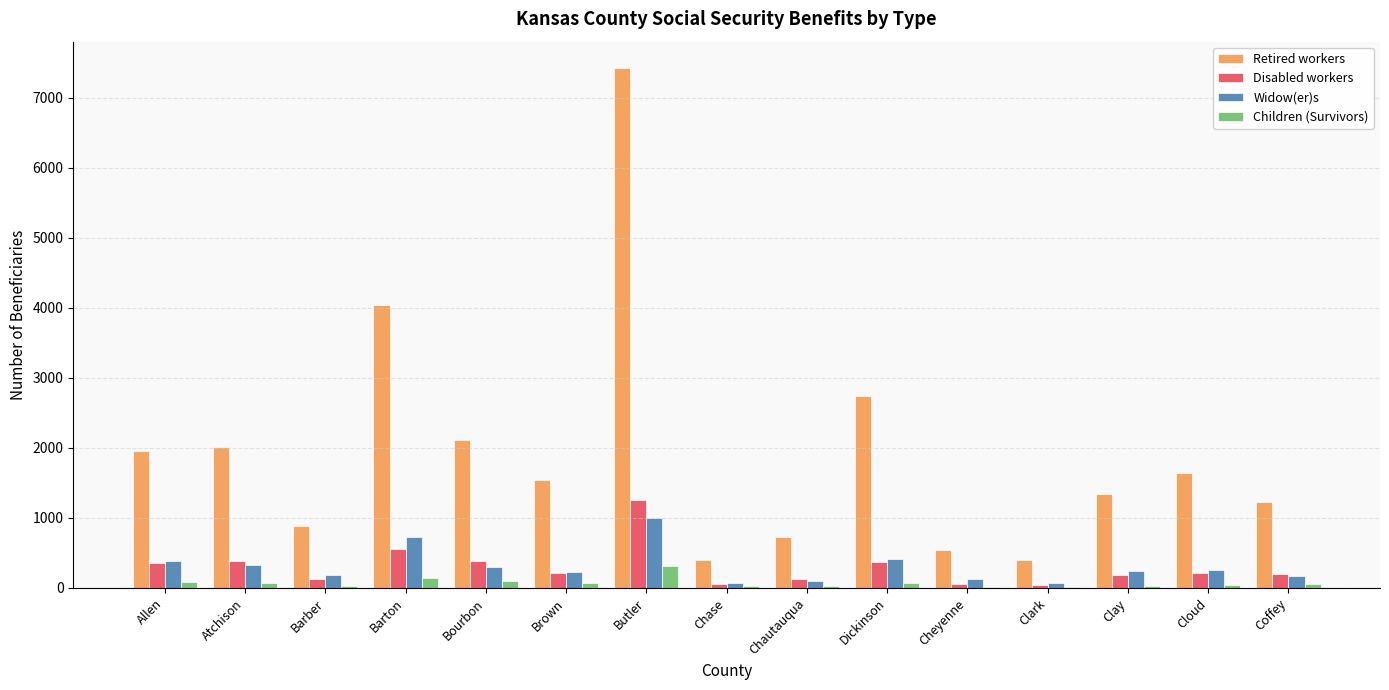

At which label does Children (Survivors) reach its peak?

Butler